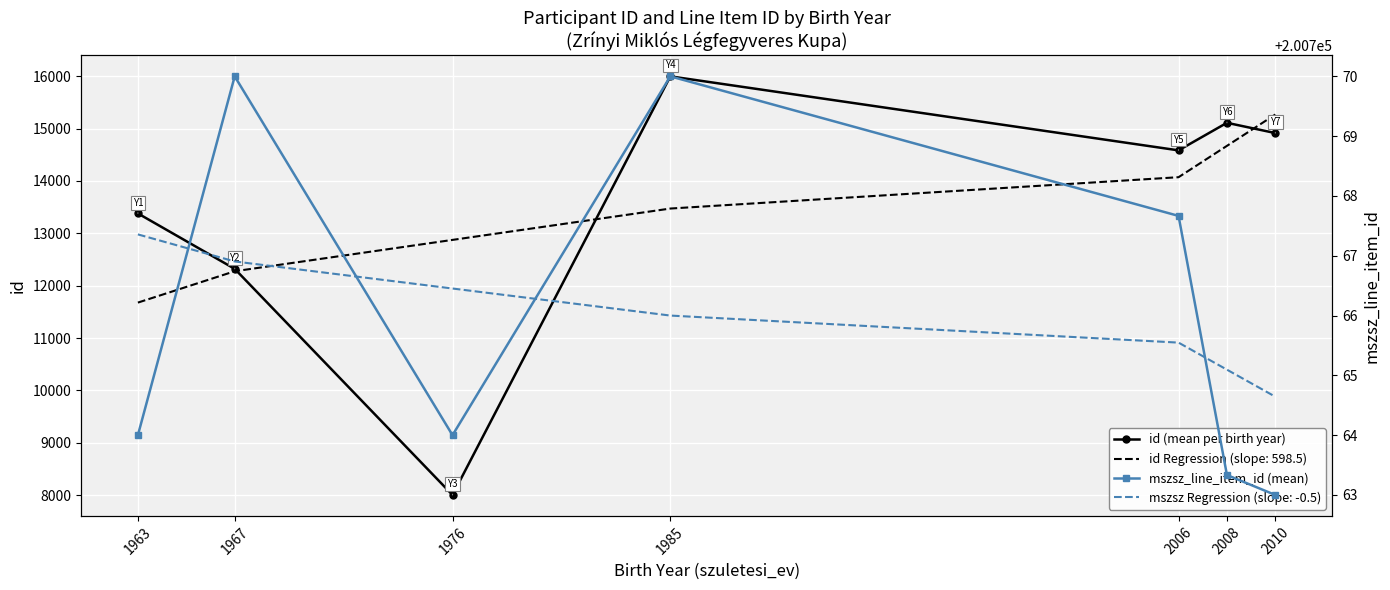

Count the number of categories in the chart.

7